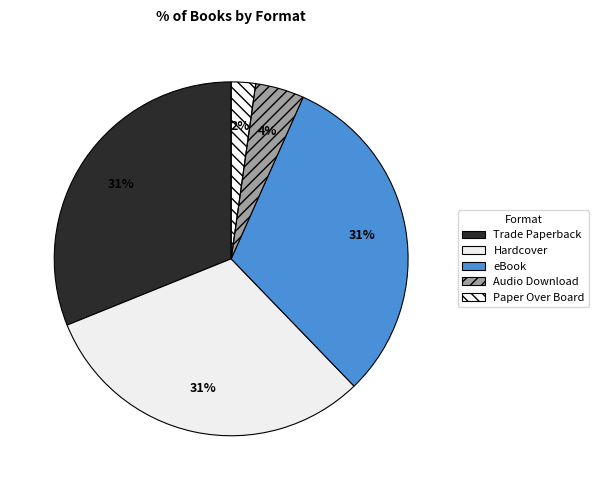

Is the sum of Audio Download and Trade Paperback greater than half?

No